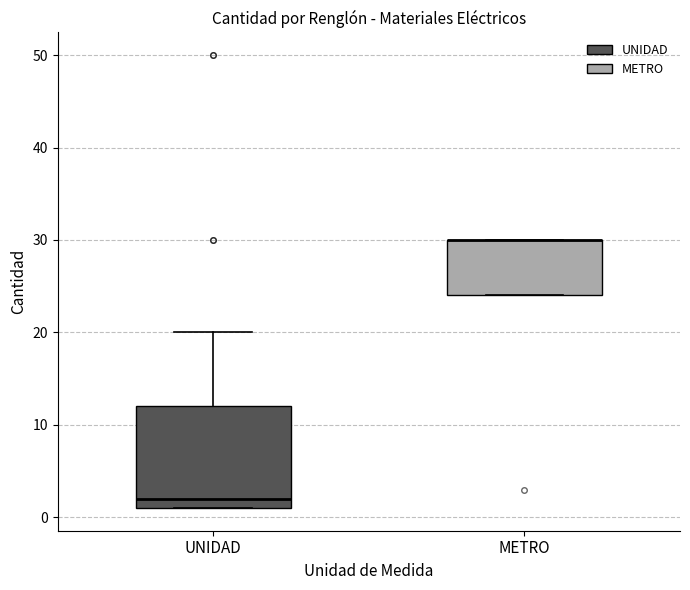

Comparing the boxes themselves (not the whiskers), which one is the tallest?

UNIDAD